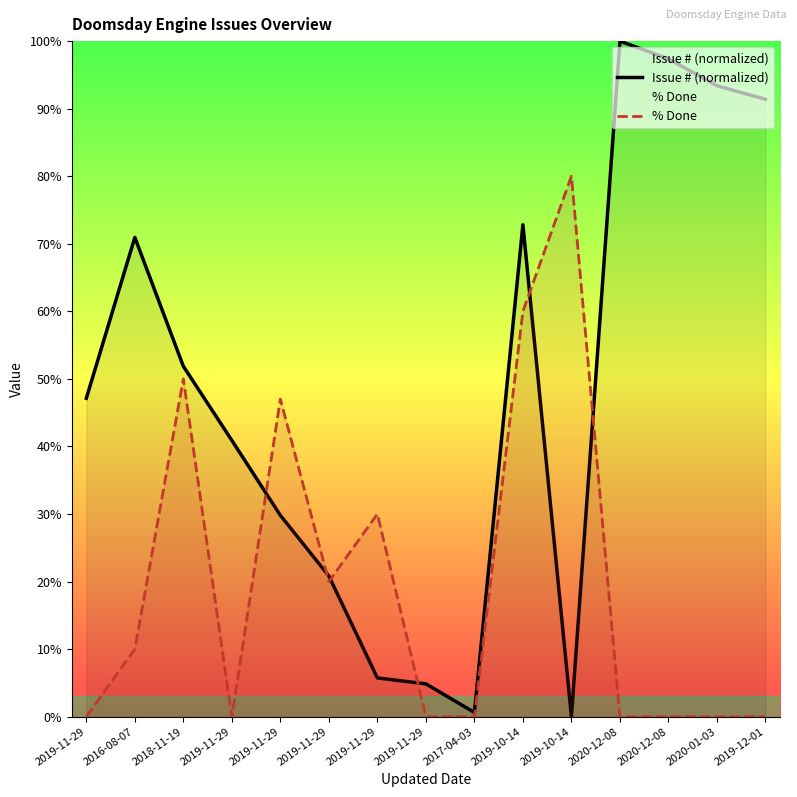

What is the difference between the % Done values at 2019-12-01 and 2019-11-29?

47.0